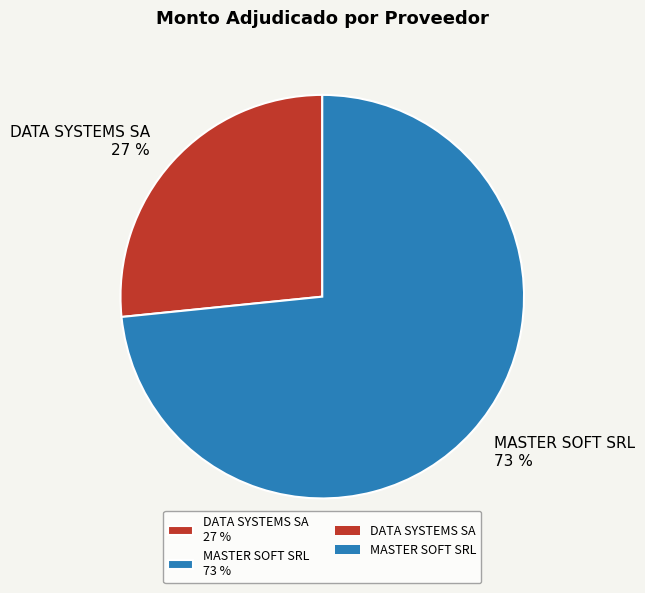

Combined, do MASTER SOFT SRL 73 % and DATA SYSTEMS SA 27 % account for over 50%?

Yes